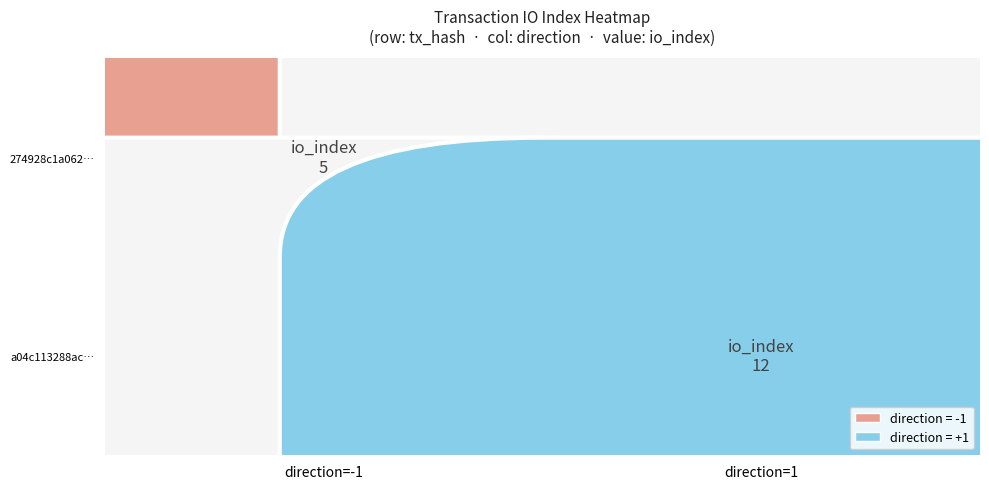

At how many categories does at least one series exceed 7?

1